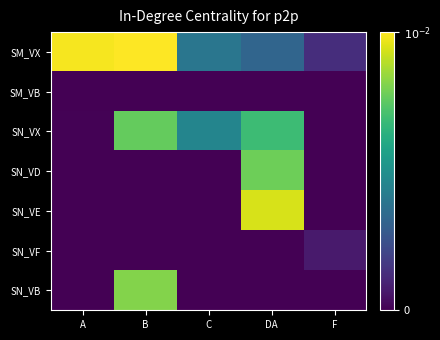

Which series changed the most between C and DA?

SN_VE